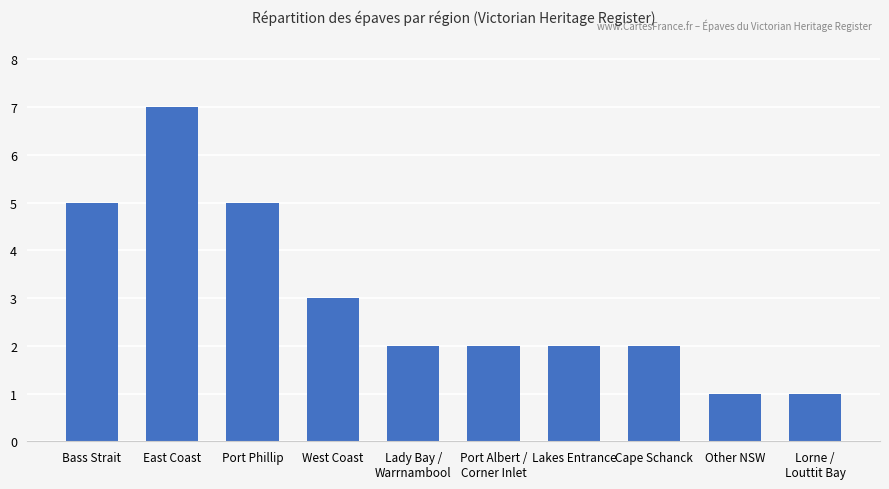

Where does the data first go above 2?

Bass Strait